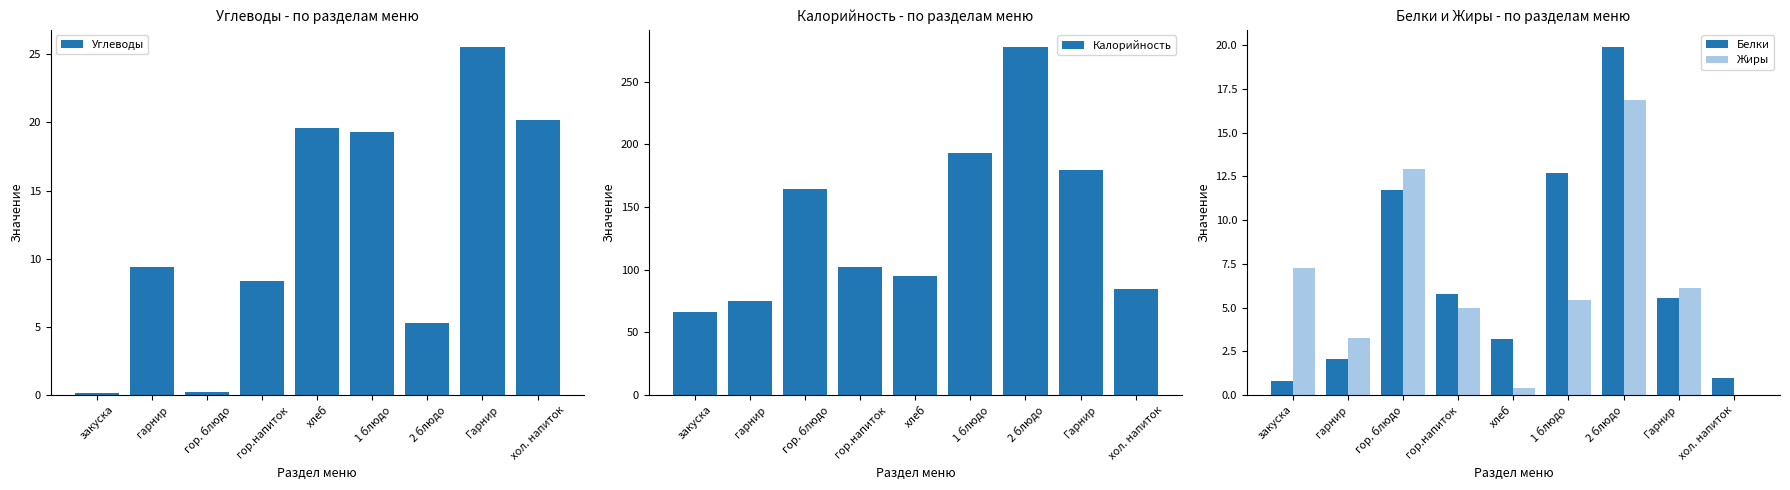

At which category is the sum across all series the highest?

2 блюдо